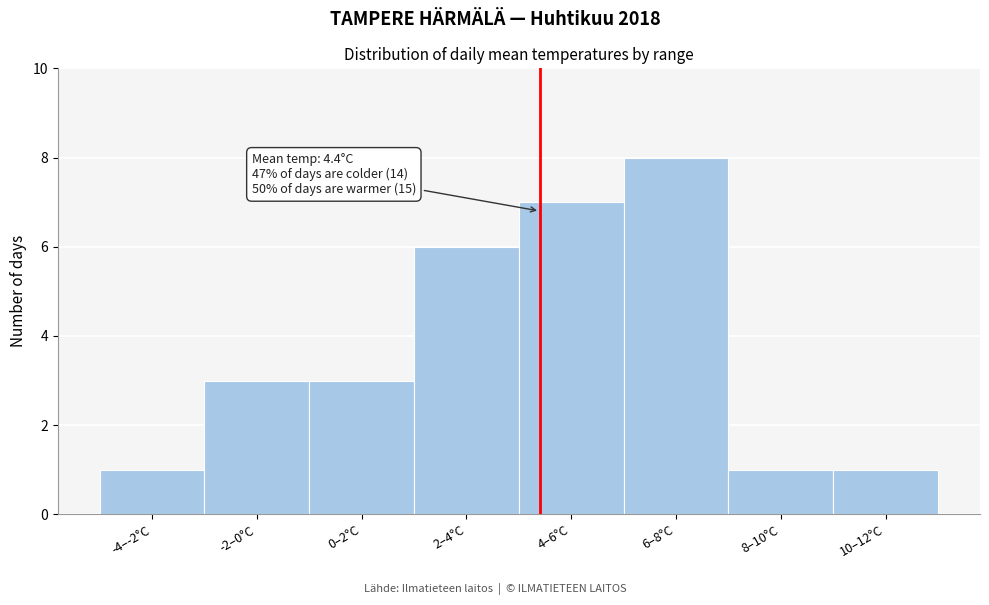

Reading left to right, list all the values displayed in this chart.

-4–-2°C=1	-2–0°C=3	0–2°C=3	2–4°C=6	4–6°C=7	6–8°C=8	8–10°C=1	10–12°C=1